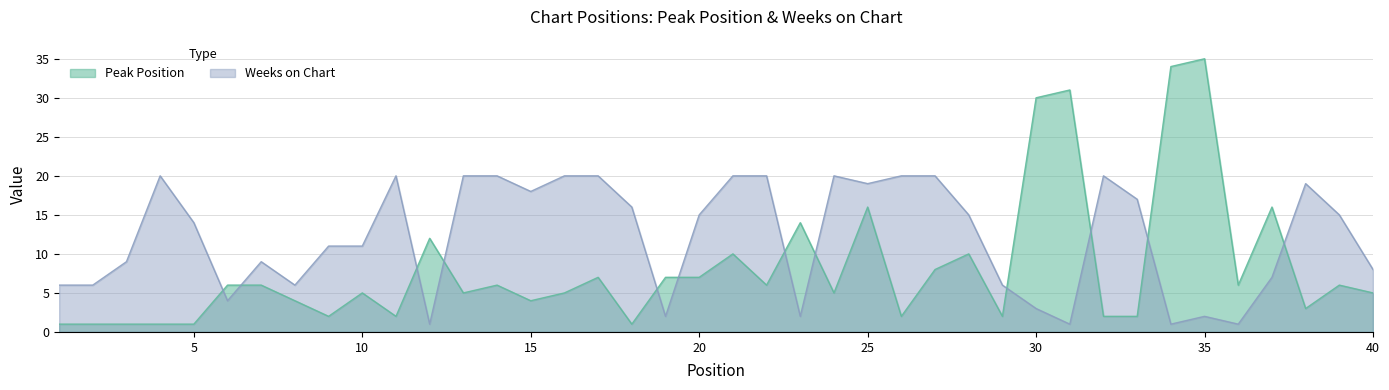

Where is Weeks on Chart nearest to the value 10?

3